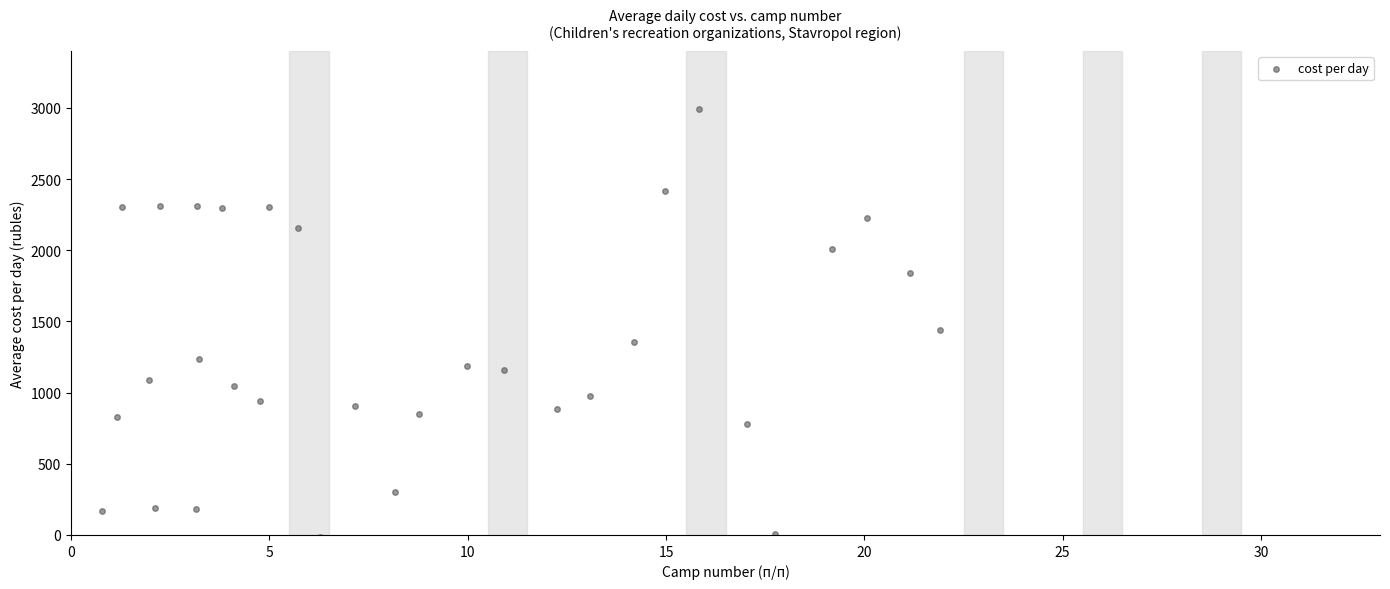

What Y value in the scatter plot is closest to 1490?

1440.5